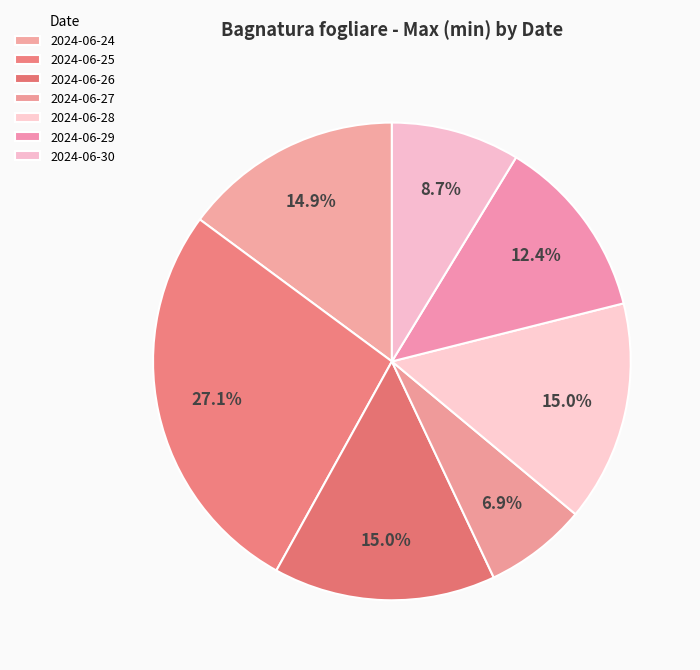

How many slices are in this pie chart?

7